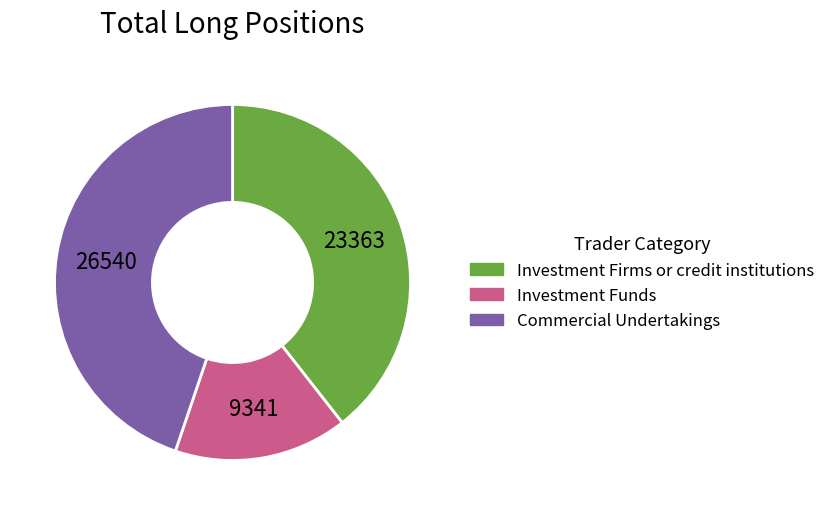

What is the ratio of the value at Investment Funds to the value at Investment Firms or credit institutions?

0.4